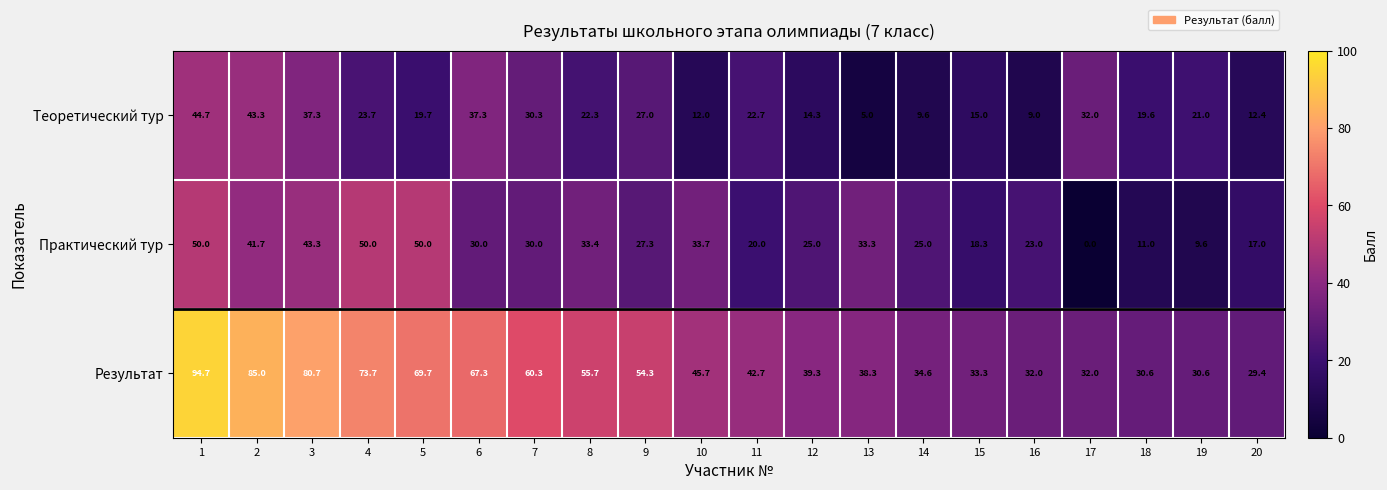

What is the difference between the maximum and minimum values in the Результат series?

65.3